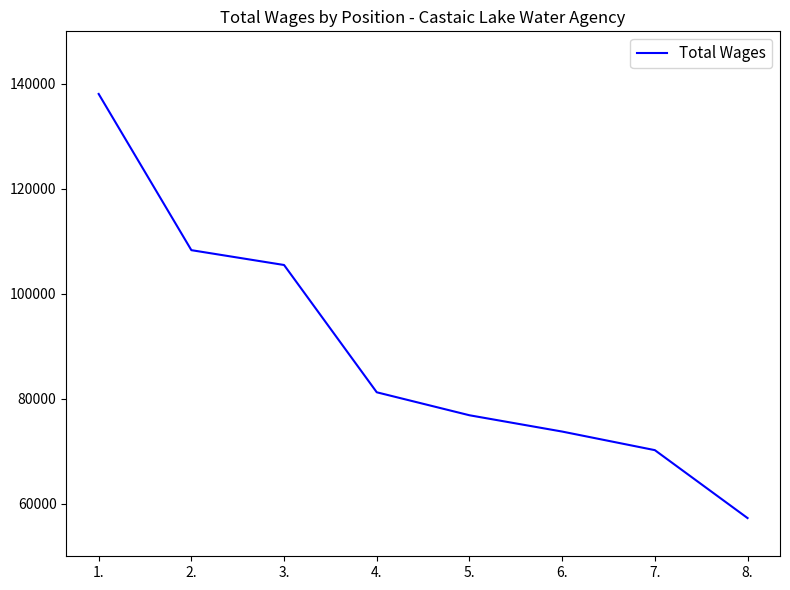

At which label does the data first exceed 81240?

1.